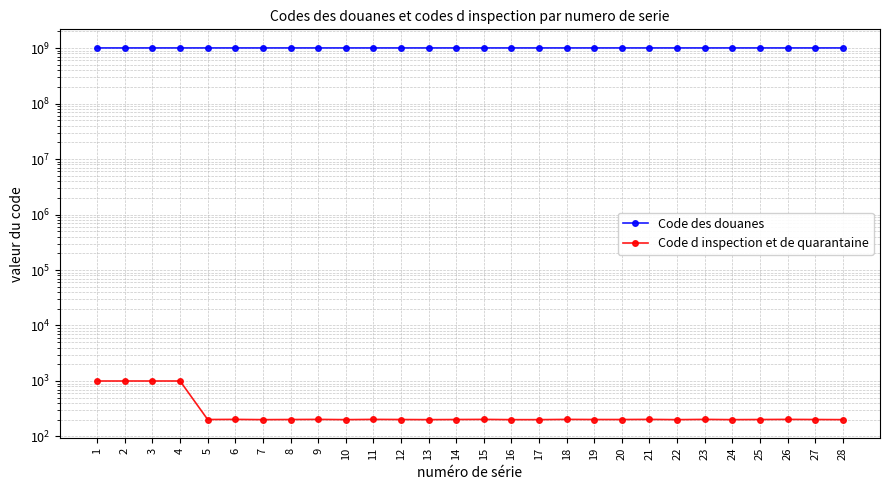

Reading right to left, list all the values displayed in this chart.

Code des douanes: 28=1006408090	27=1006408090	26=1006408090	25=1006408001	24=1006408001	23=1006408001	22=1006402090	21=1006402090	20=1006402090	19=1006402001	18=1006402001	17=1006402001	16=1006308090	15=1006308090	14=1006308090	13=1006308001	12=1006308001	11=1006308001	10=1006302090	9=1006302090	8=1006302090	7=1006302001	6=1006302001	5=1006302001	4=1006208090	3=1006208001	2=1006202090	1=1006202001
Code d inspection et de quarantaine: 28=201	27=202	26=203	25=202	24=201	23=203	22=201	21=203	20=202	19=202	18=203	17=201	16=201	15=203	14=202	13=201	12=202	11=203	10=201	9=203	8=202	7=201	6=203	5=202	4=999	3=999	2=999	1=999